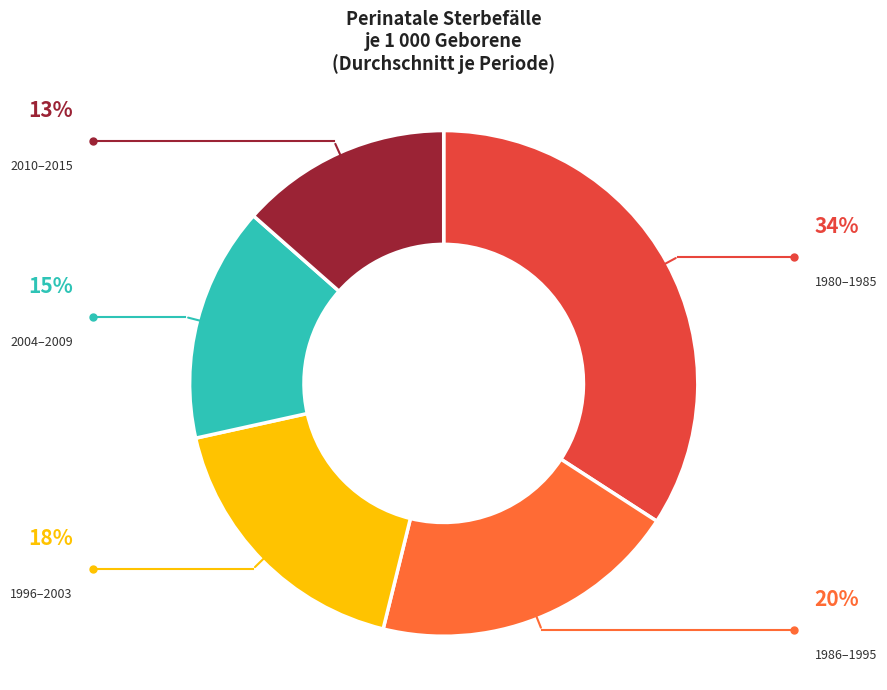

Does any single category account for the majority?

No